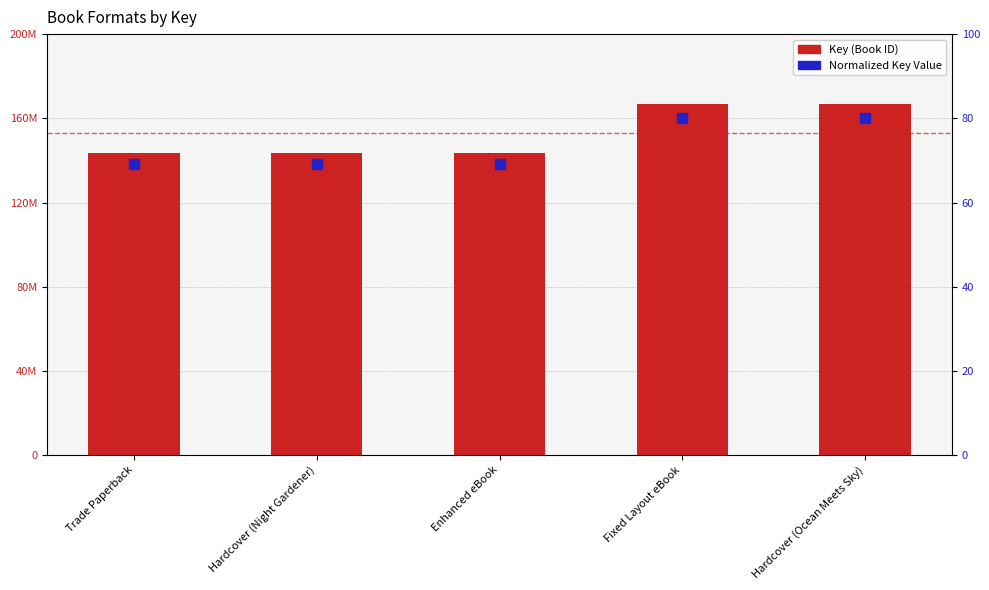

At how many categories does at least one series exceed 142466912?

5